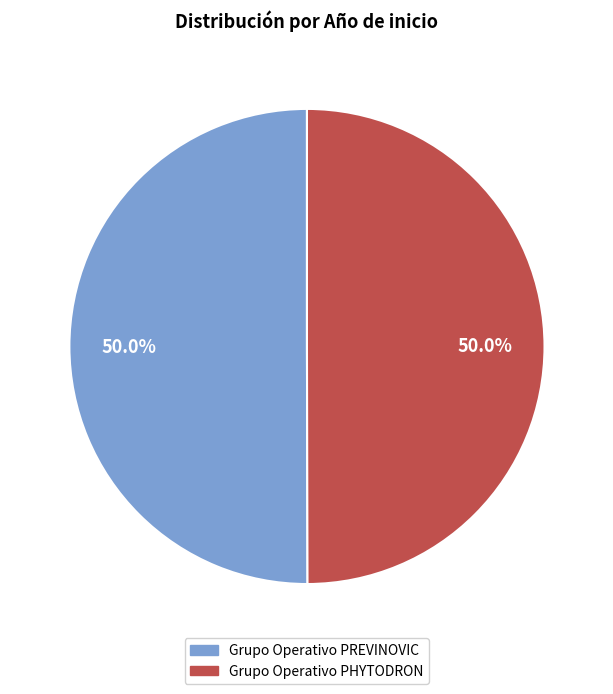

To the nearest percent, what is the average slice percentage?

50%